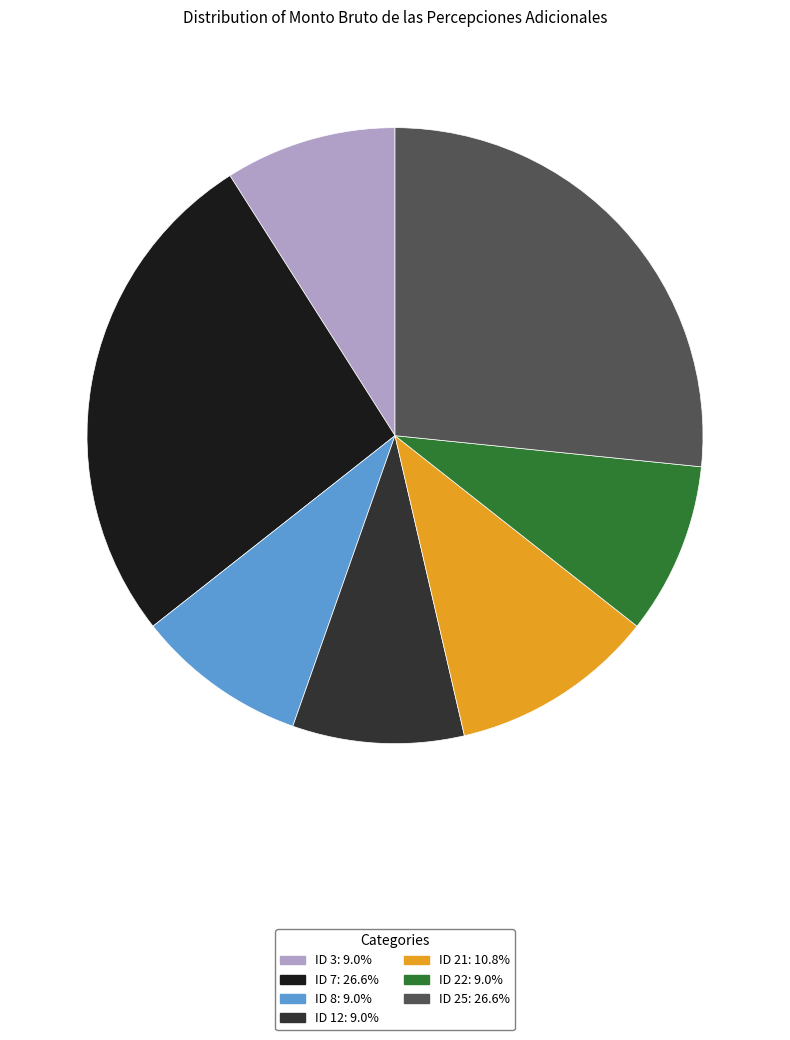

Is the sum of ID 3 and ID 12 greater than half?

No